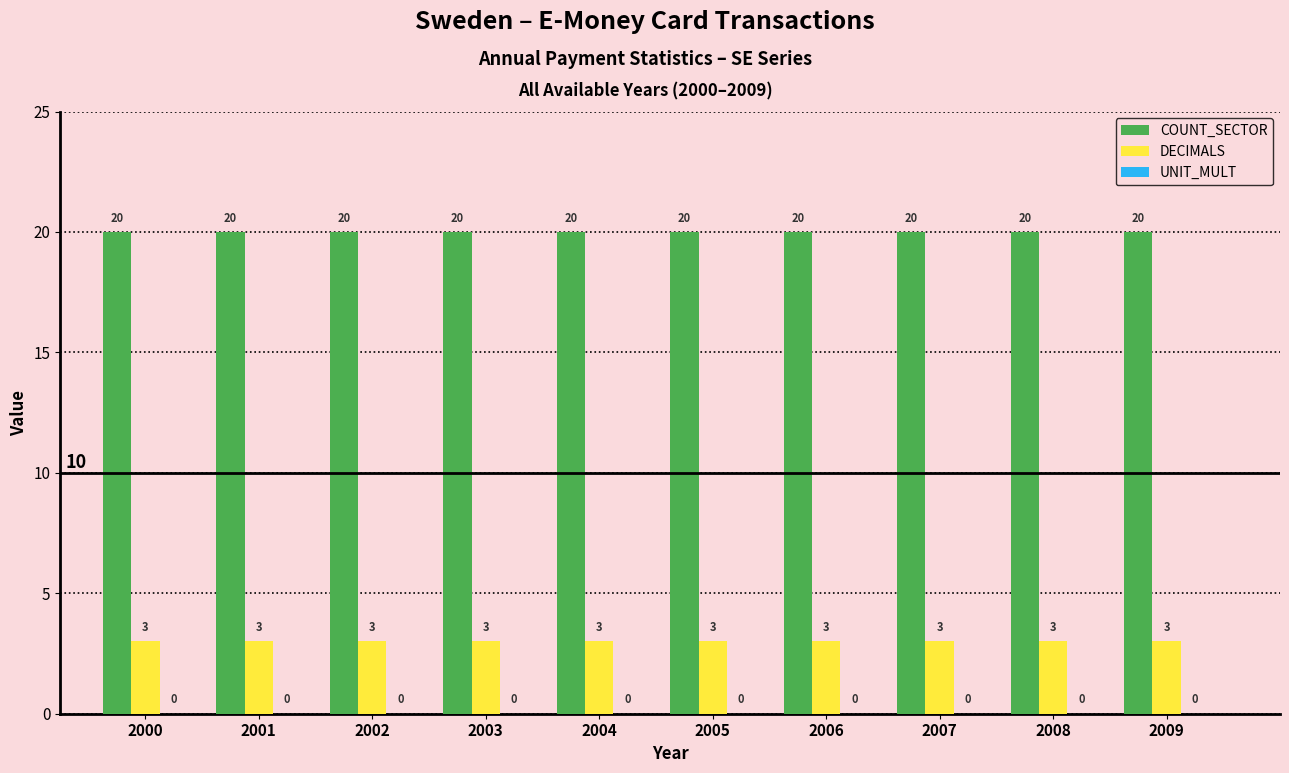

Is the value of DECIMALS at 2004 greater than the value of COUNT_SECTOR at 2008?

No